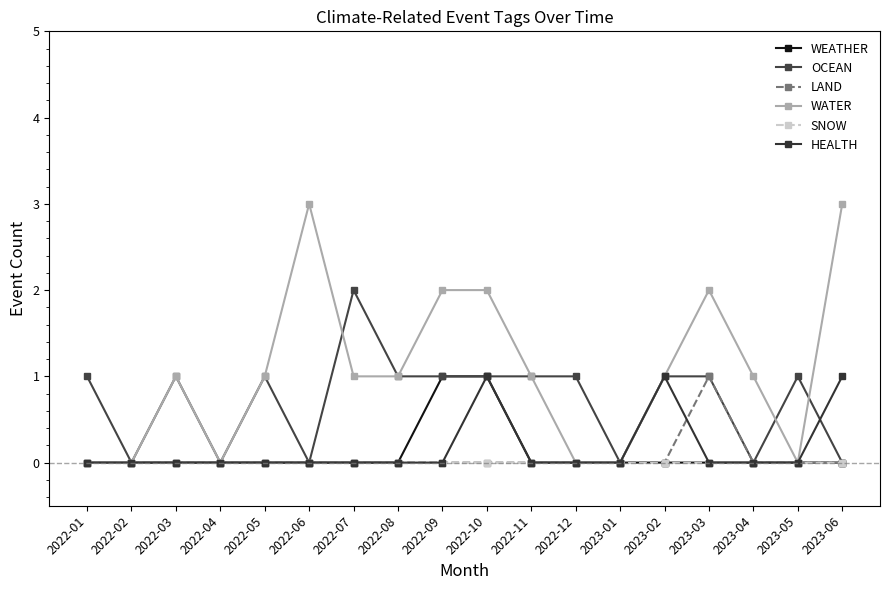

What is the difference between the highest and lowest values at 2022-09?

2